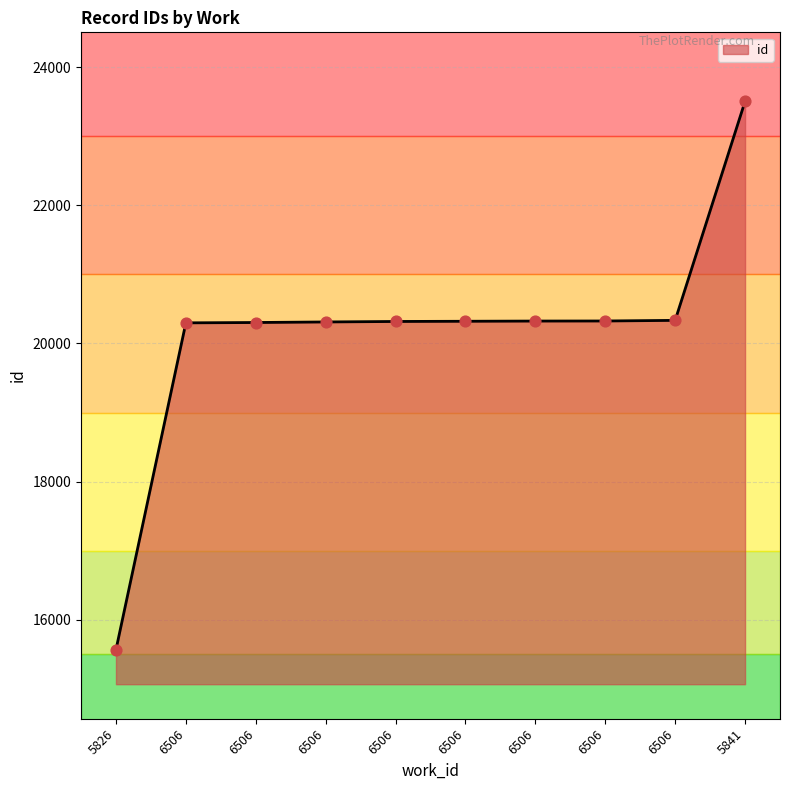

Between 6506 and 6506, which is larger?

6506